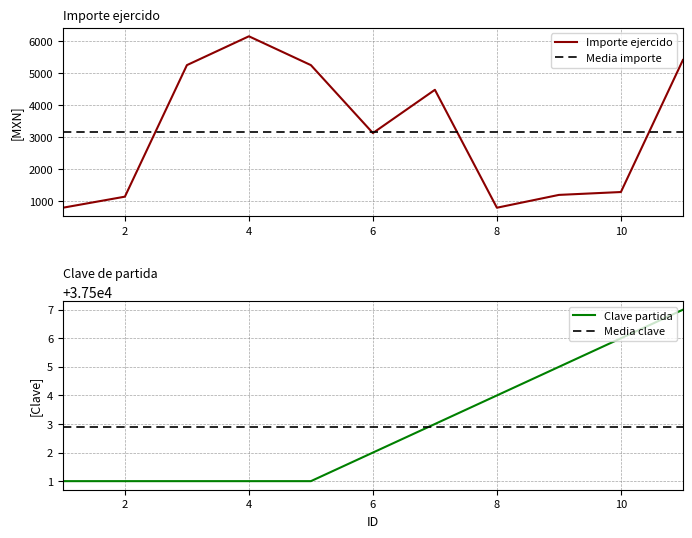

Is it true that Media clave equals 14029.4 at 8?

False